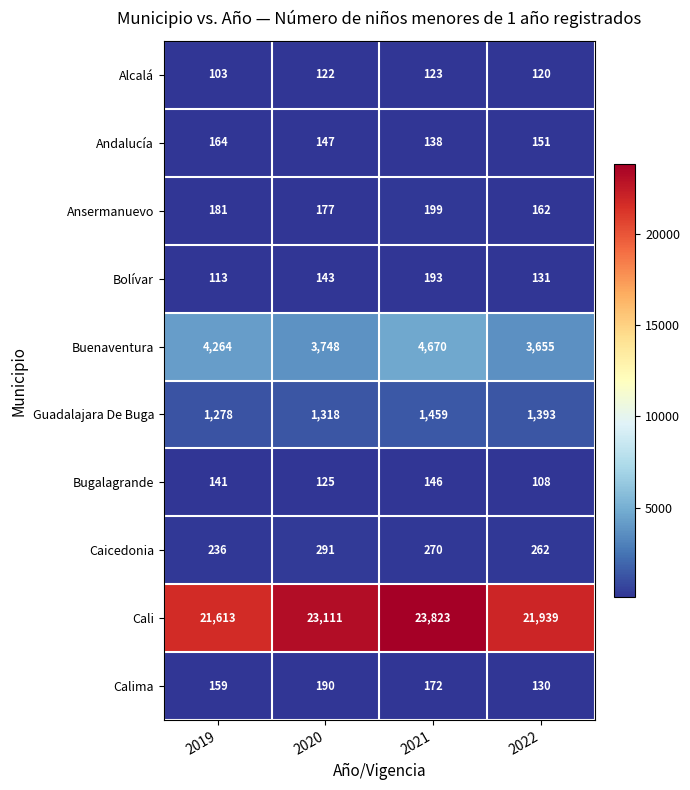

Which series has the largest range (max minus min)?

Cali